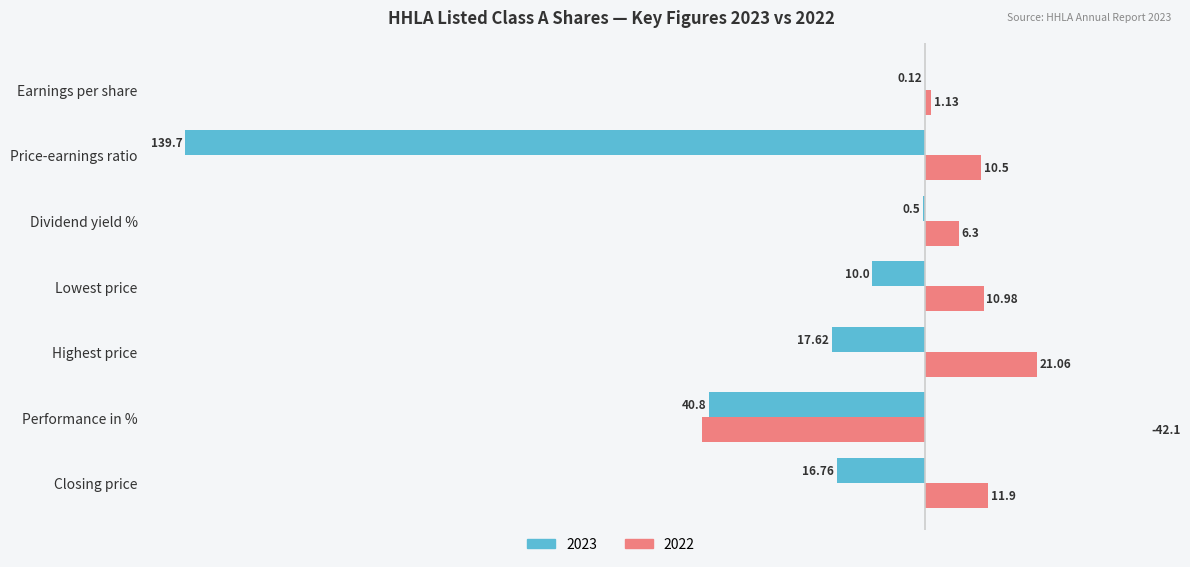

At which category is the sum across all series the highest?

Dividend yield %